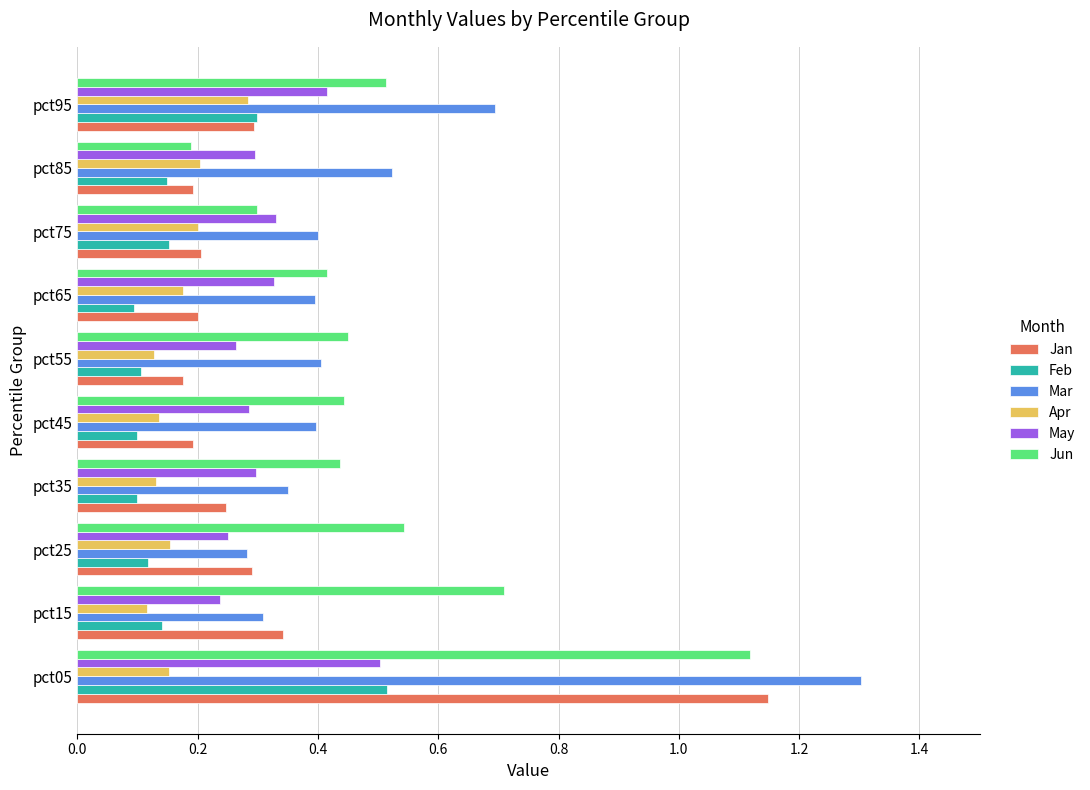

What is the total value across all series at pct95?

2.5